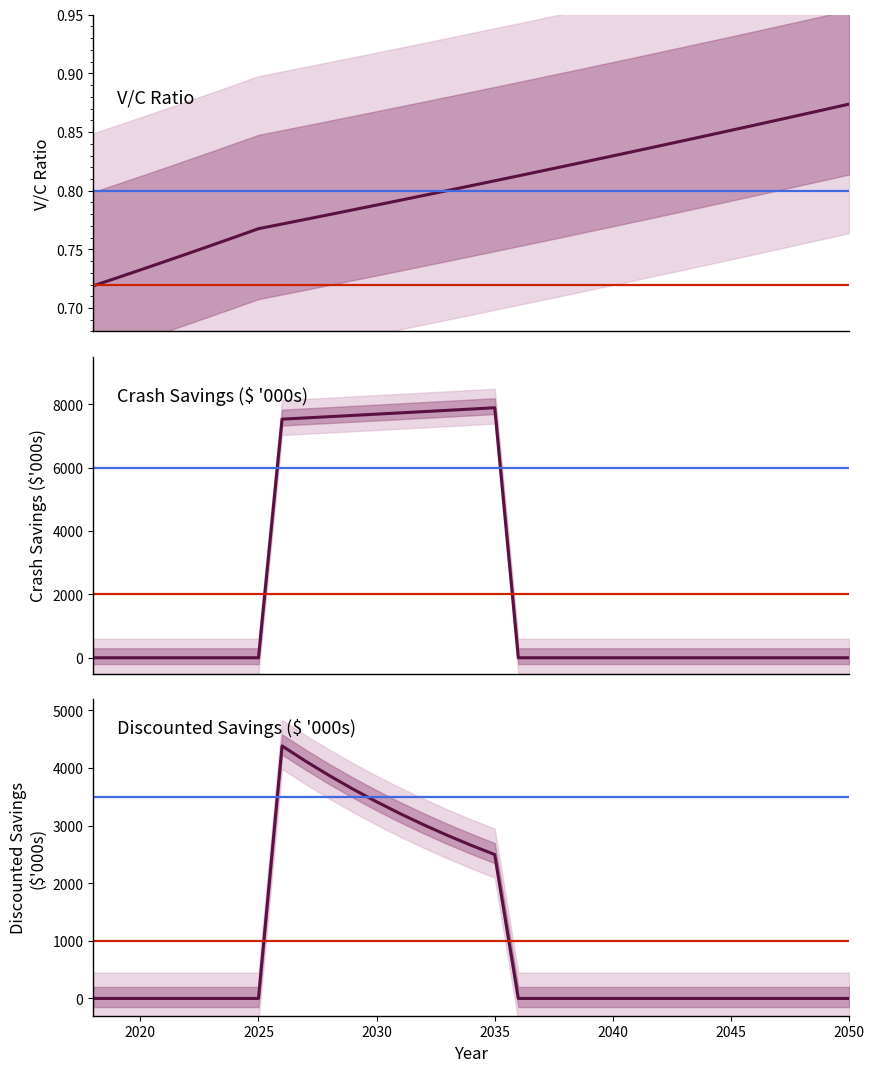

What is the total value across all series at 2020?

0.7